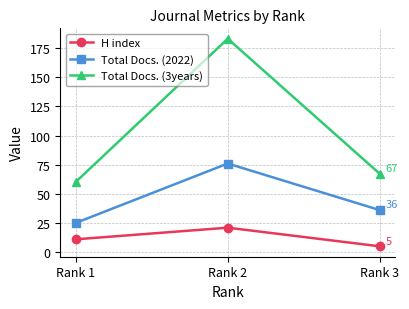

What is the average value of the Total Docs. (3years) series?

103